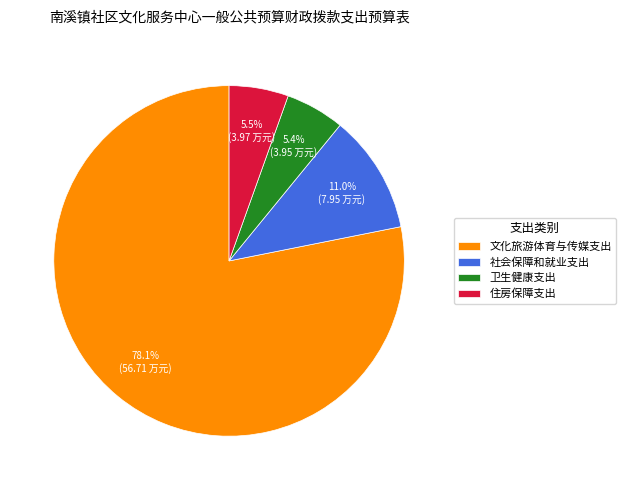

True or false: 住房保障支出 accounts for 1% of the total.

False